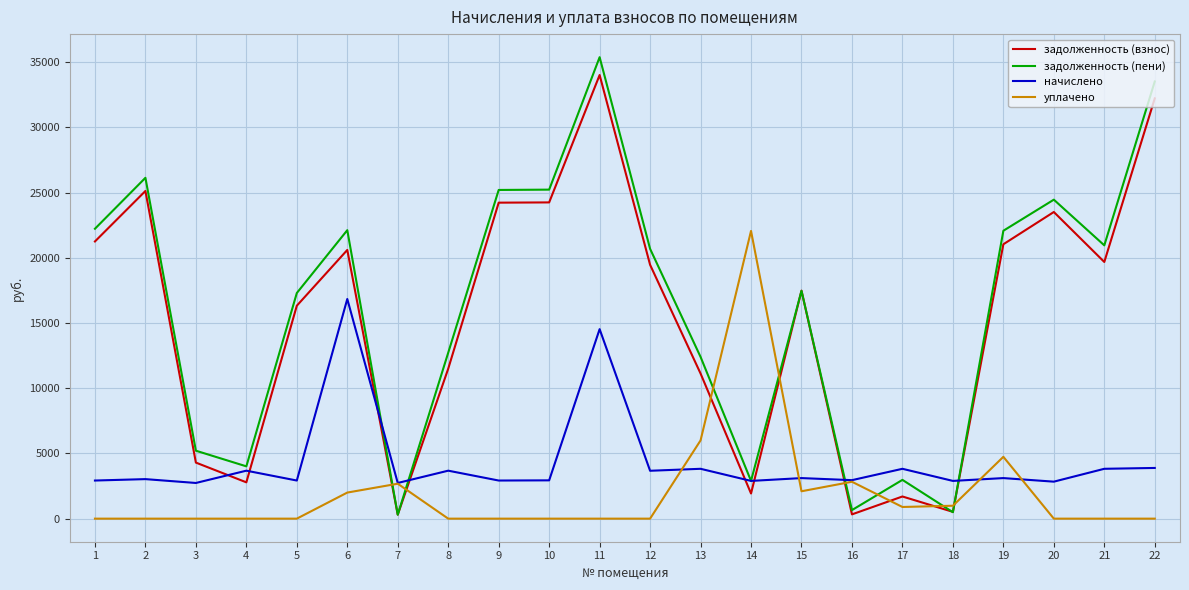

Is the value of задолженность (взнос) at 21 greater than the value of начислено at 15?

Yes